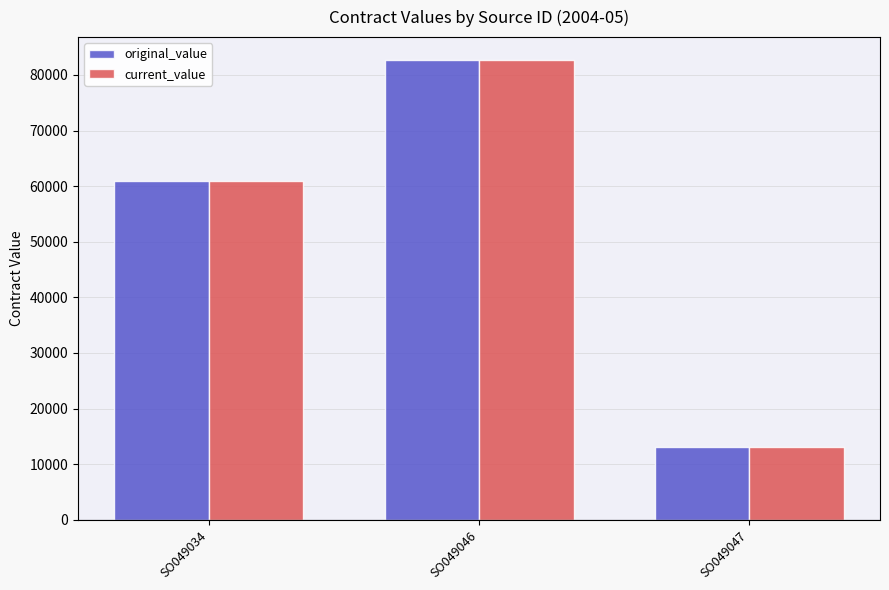

The value of current_value at SO049046 is 125961.3. True or false?

False